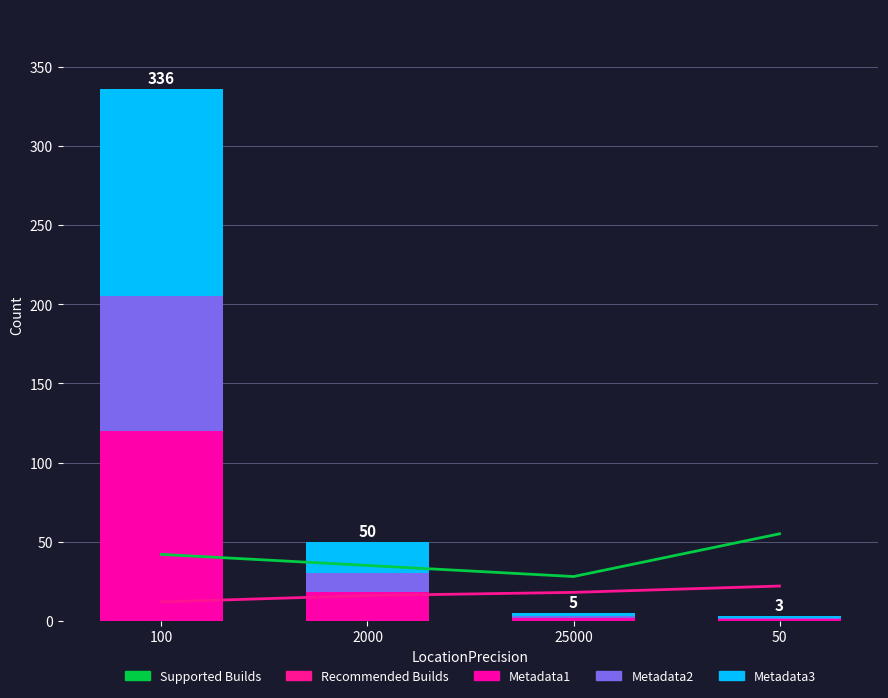

How many data points in Metadata1 are above 18?

1